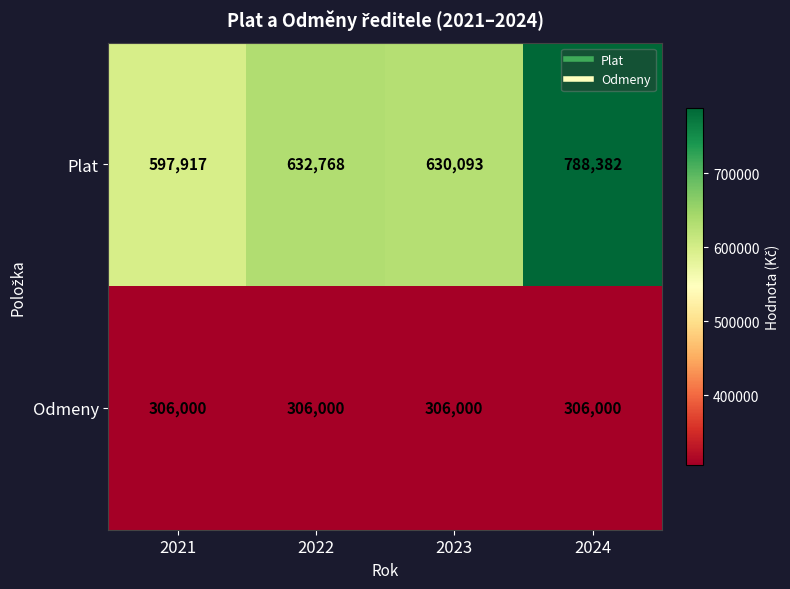

Count the number of categories in the chart.

4